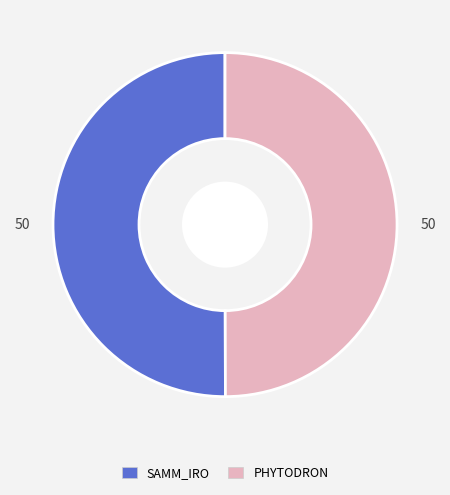

Combined, do PHYTODRON and SAMM_IRO account for over 50%?

Yes